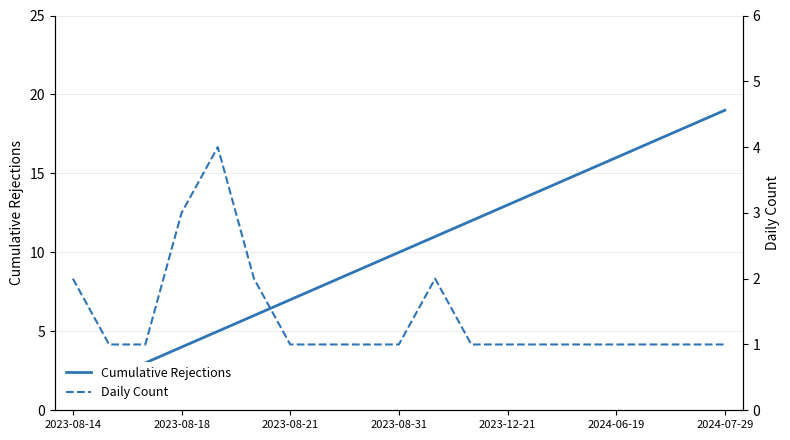

Count the number of categories in the chart.

19